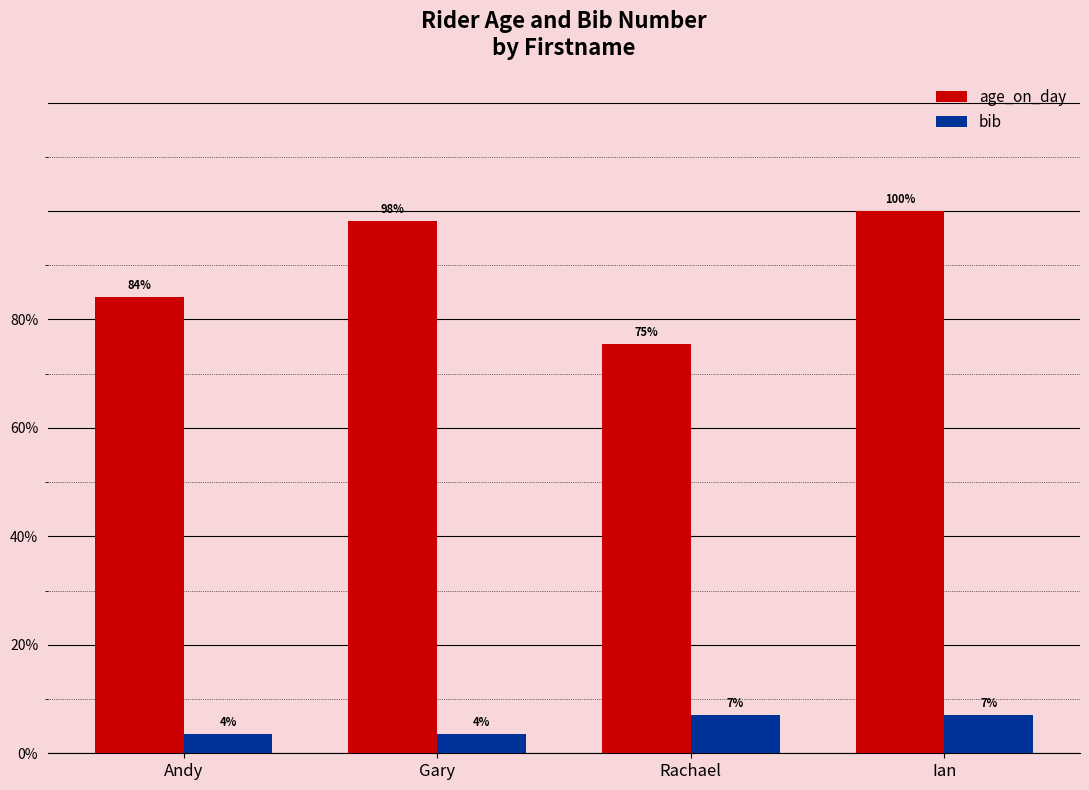

Which series has the largest total across all categories?

age_on_day